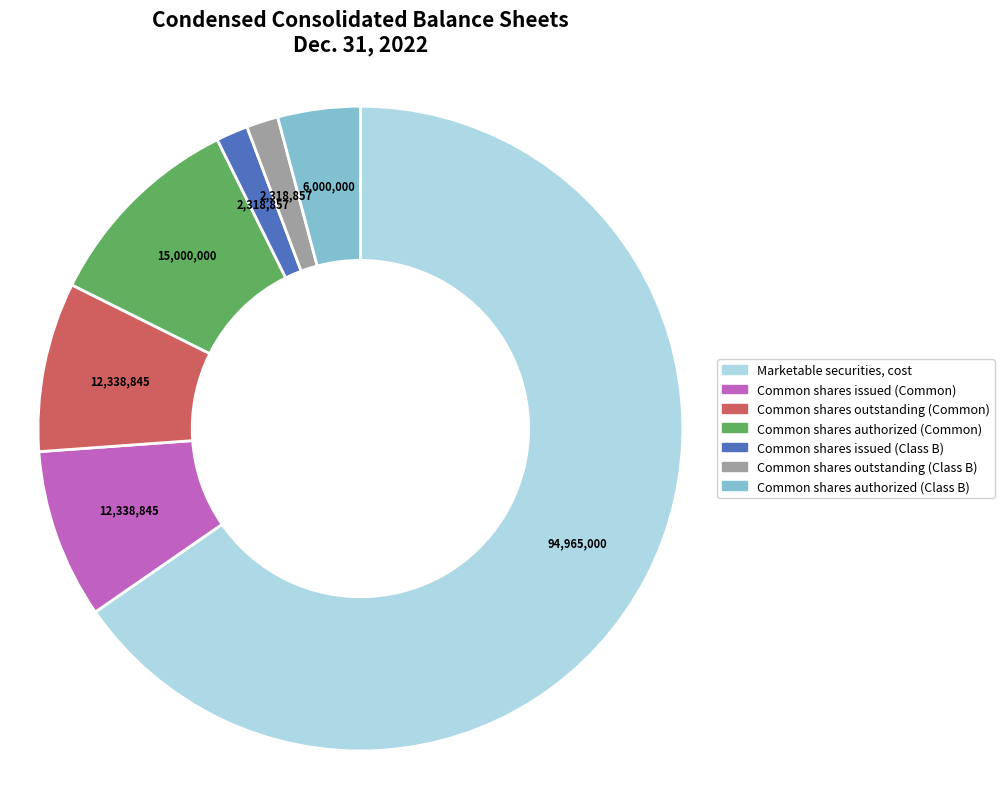

Is there any slice that represents more than half of the pie?

Yes